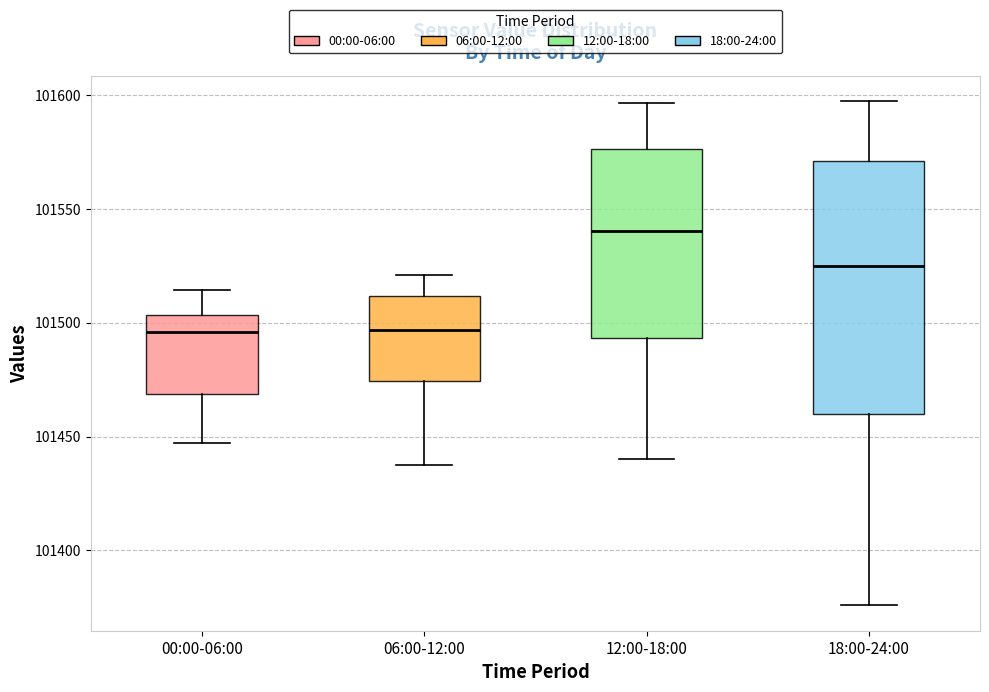

Reading left to right, read every box against the y-axis: the position of its median line, the range the box covers, and the ends of its whiskers. The values are not printed on the chart, so give them approximately, as read against the axis.

00:00-06:00: median 101495, box 101470 to 101505, whiskers 101445 to 101515
06:00-12:00: median 101495, box 101475 to 101510, whiskers 101440 to 101520
12:00-18:00: median 101540, box 101495 to 101575, whiskers 101440 to 101595
18:00-24:00: median 101525, box 101460 to 101570, whiskers 101375 to 101595